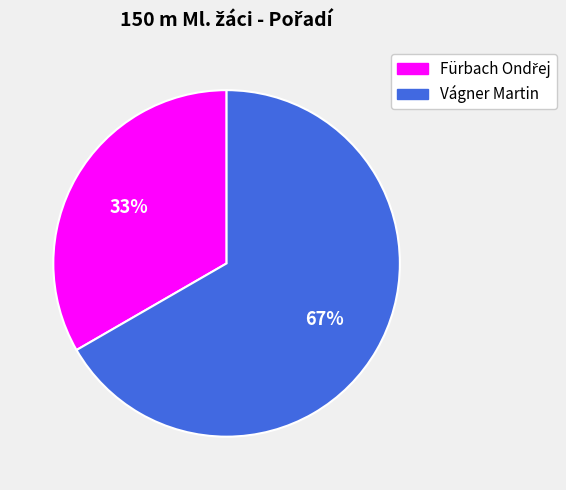

To the nearest percent, what portion does Vágner Martin represent?

67%